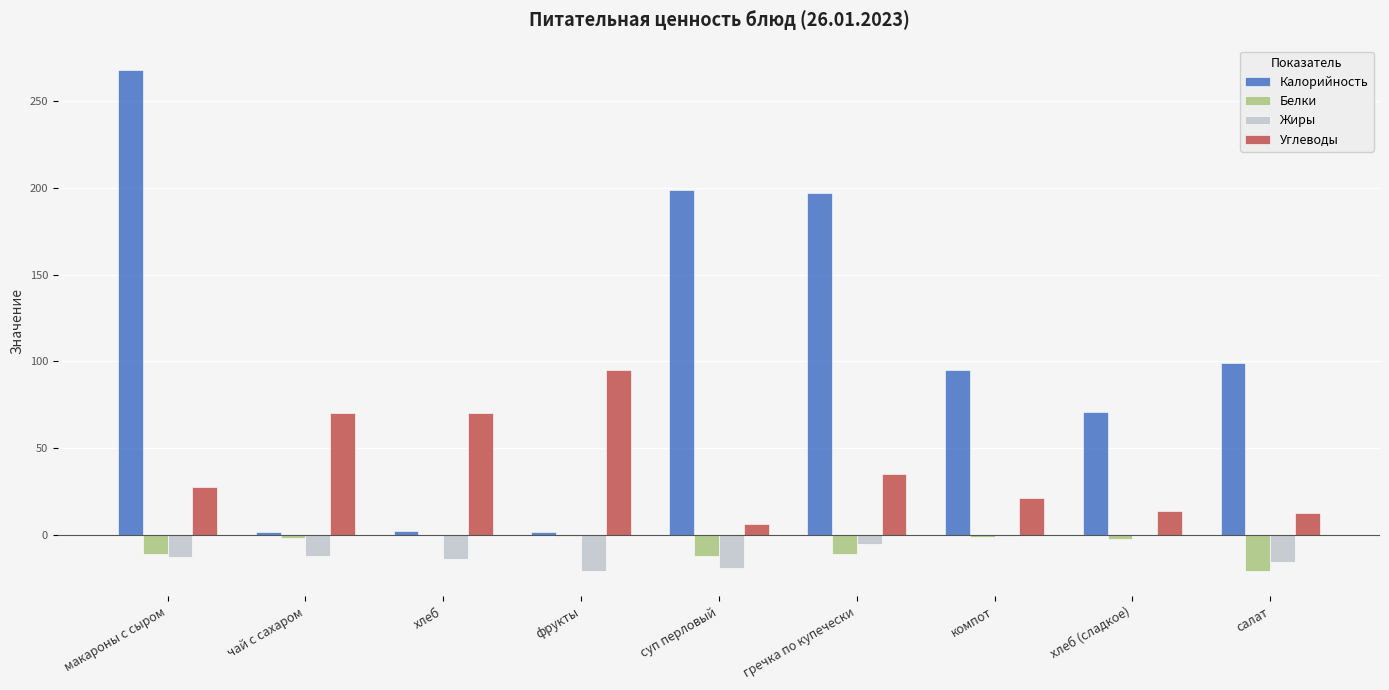

Read the Калорийность value at салат.

99.0